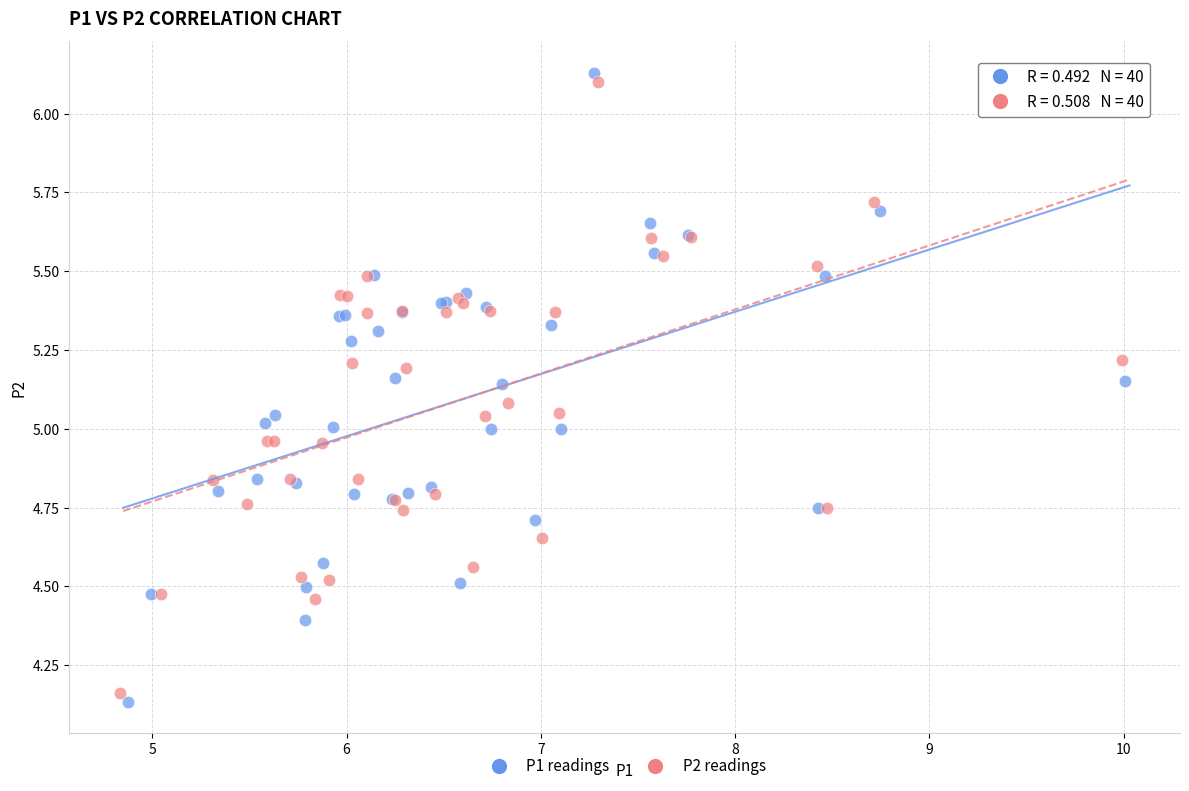

What are all the series names shown in the legend?

P1 readings, P2 readings